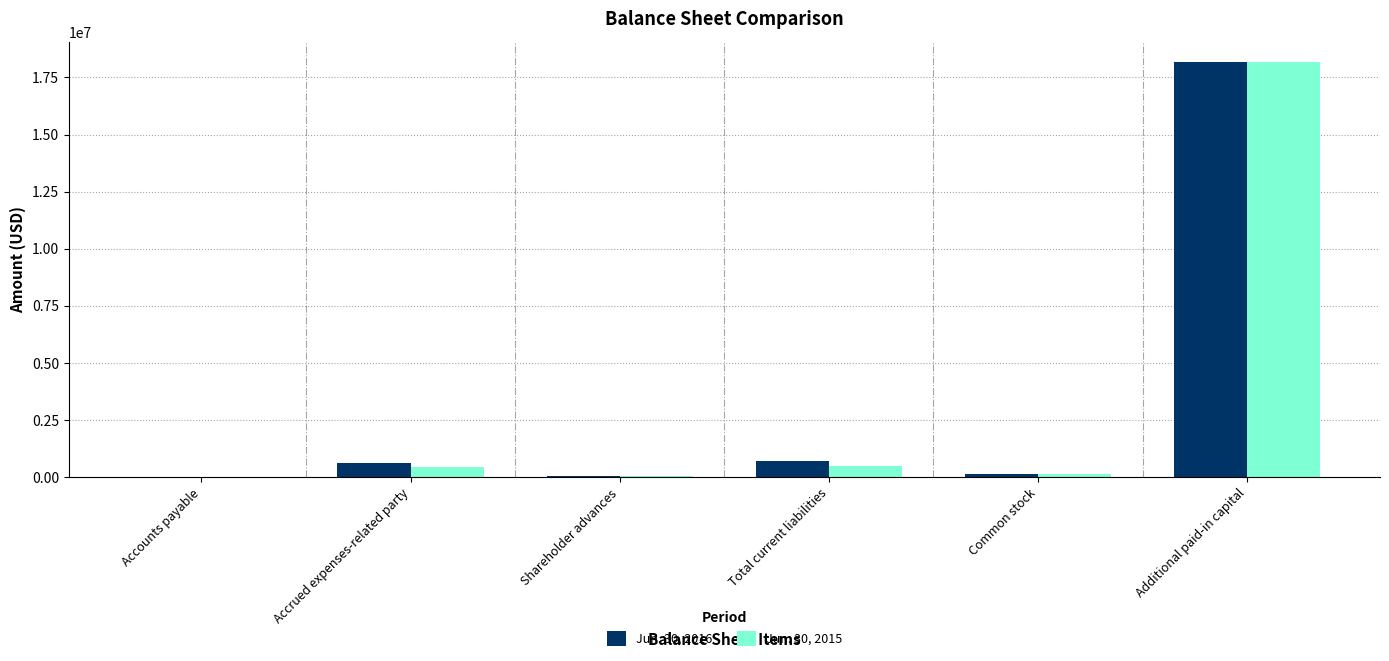

True or false: Jun. 30, 2015 has a value of 510615 at Total current liabilities.

True